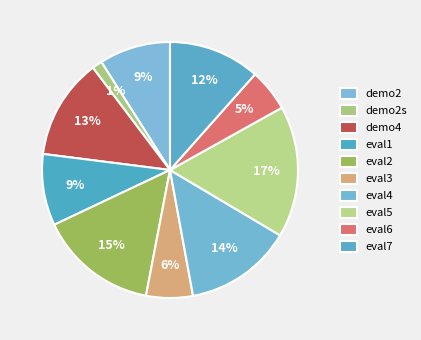

To the nearest percent, what is the combined percentage of eval4 and eval5?

30%